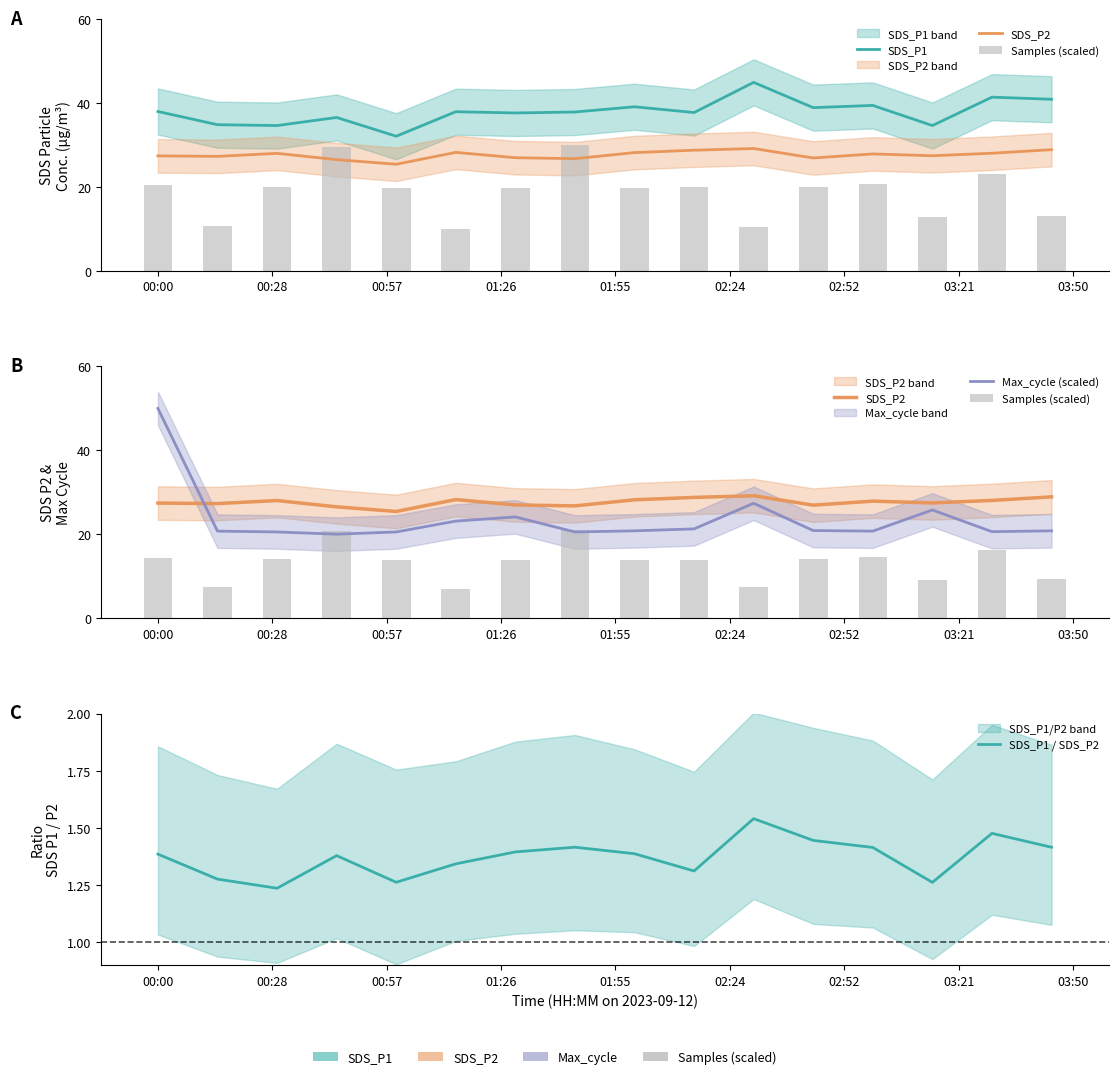

At how many categories does at least one series exceed 38?

7